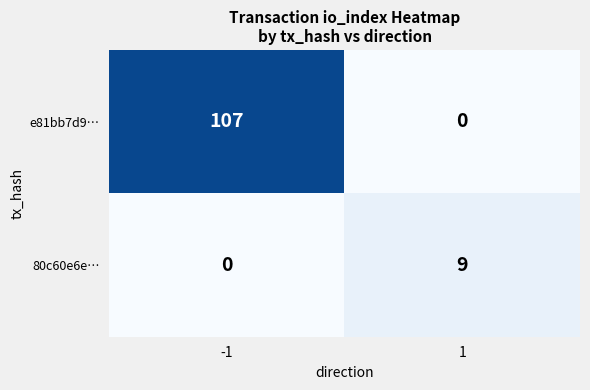

Rank the series at 1 from lowest to highest value.

e81bb7d9…, 80c60e6e…